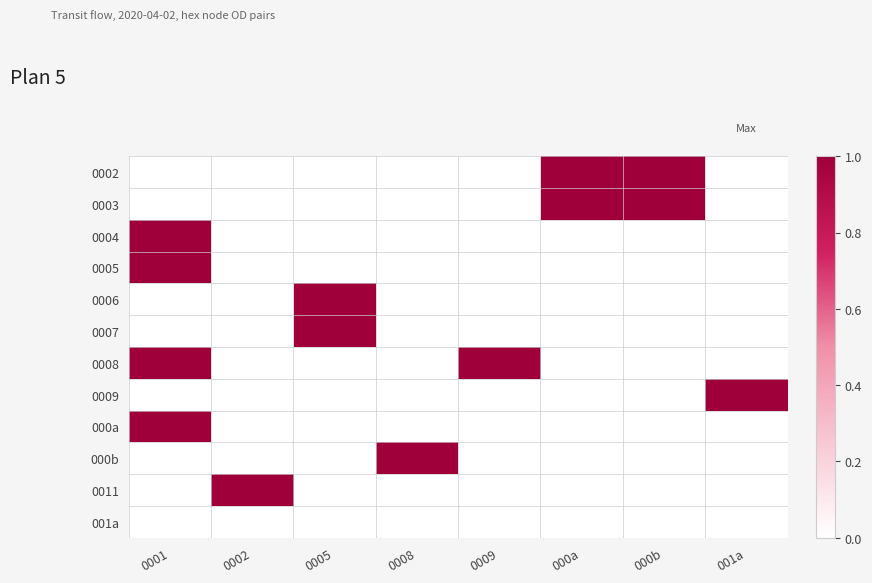

At 0005, list the series in order from smallest to largest.

0002, 0003, 0004, 0005, 0008, 0009, 000a, 000b, 0011, 001a, 0006, 0007